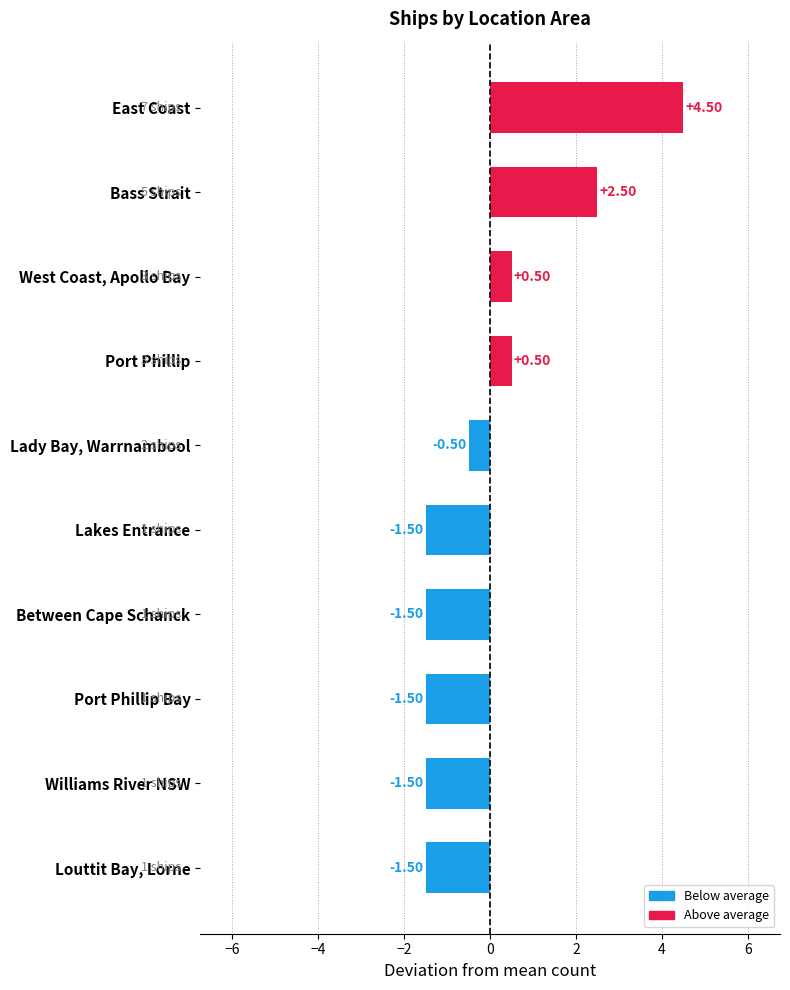

What is the label of the 8th bar from the top?

Port Phillip Bay